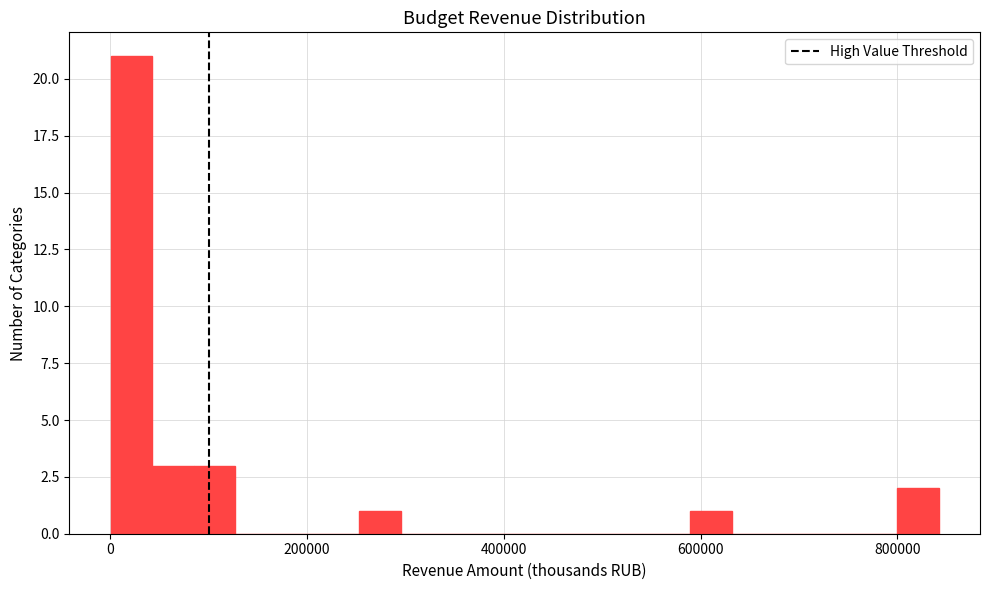

Read against the x-axis, roughly where is the centre of the tallest bar?

20000